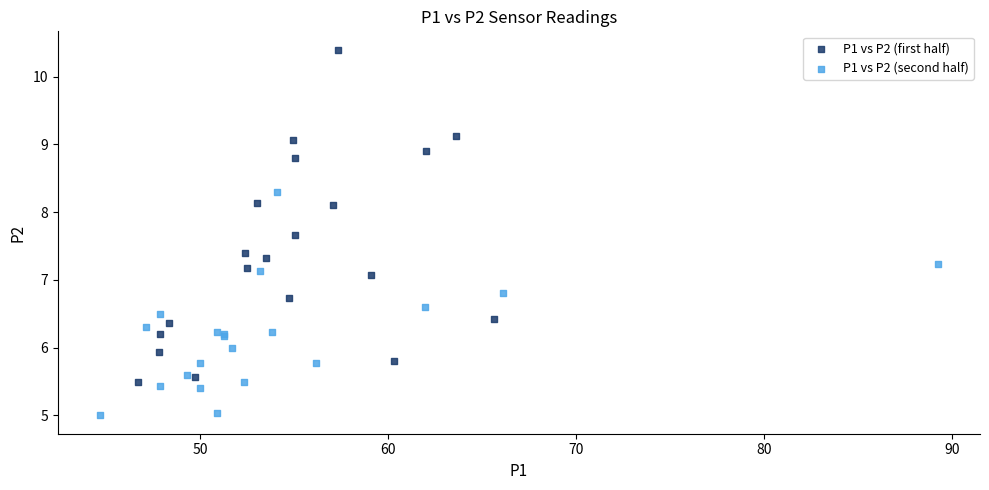

Which series reaches the minimum Y coordinate?

P1 vs P2 (second half)